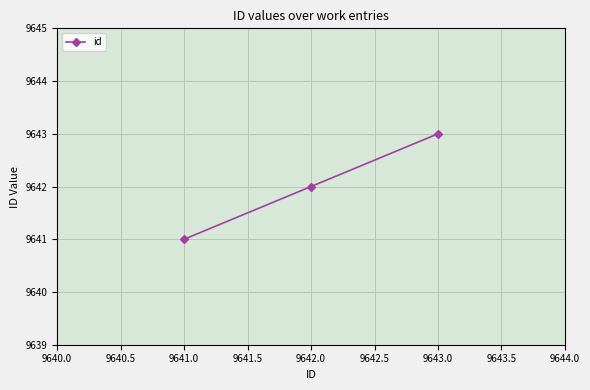

Reading left to right, list all the values displayed in this chart.

9641	9642	9643